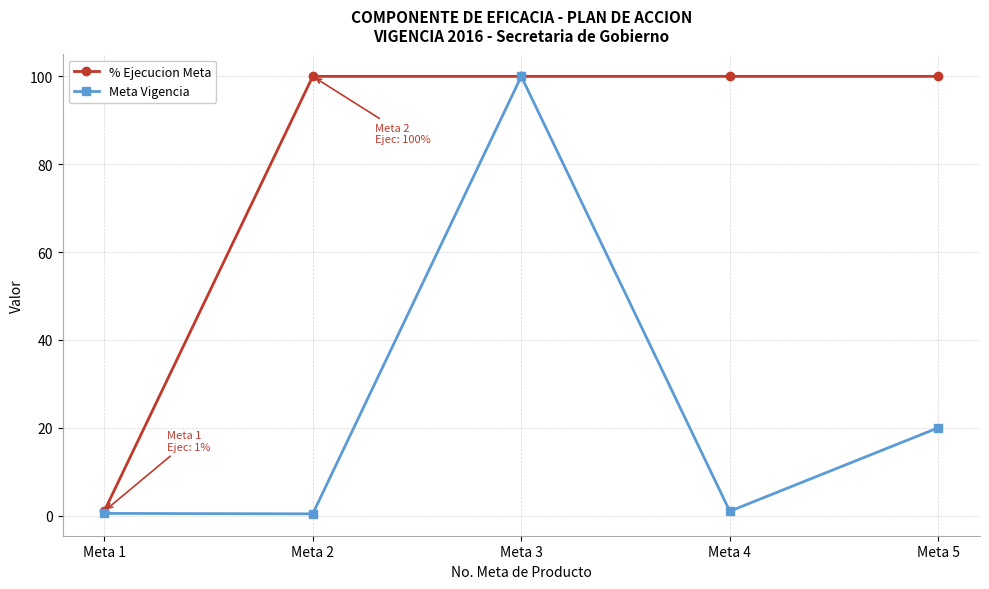

What is the maximum value for % Ejecucion Meta?

100.0